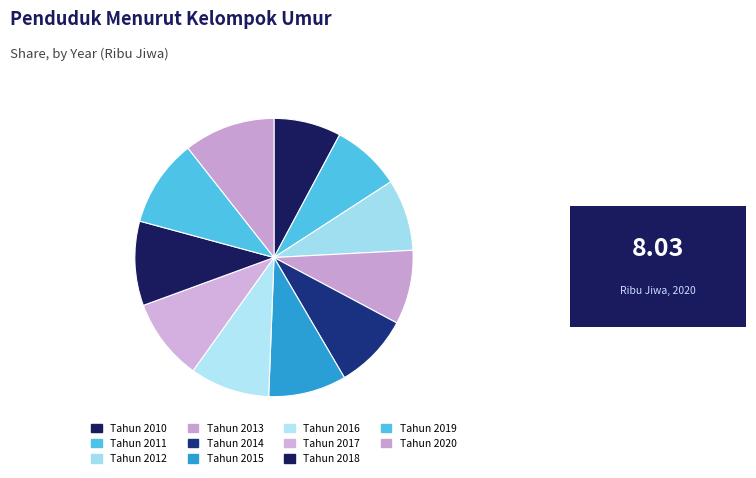

Is there any slice that represents more than half of the pie?

No